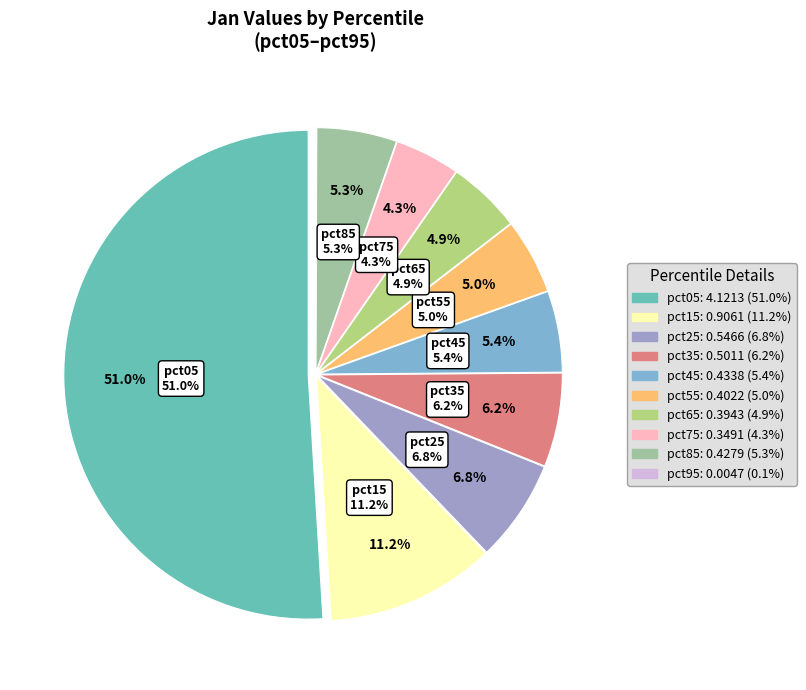

Combined, do pct35 and pct75 account for over 50%?

No